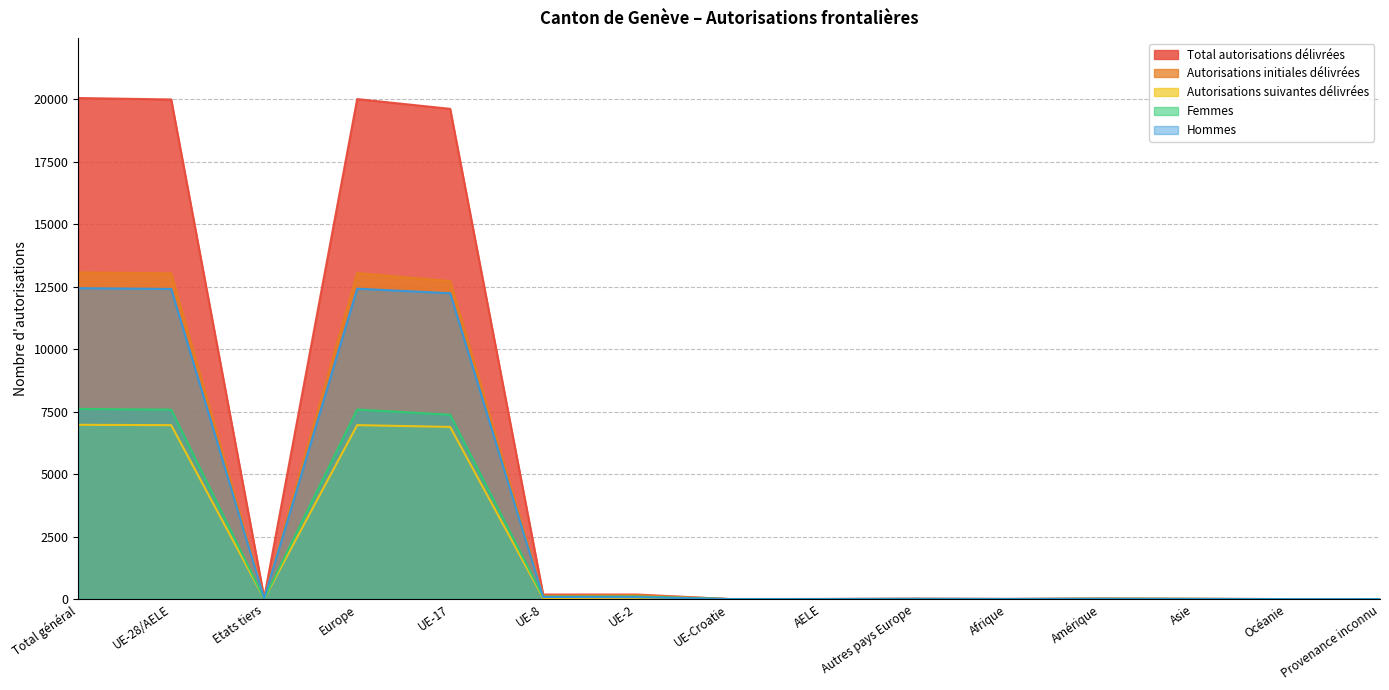

What is the label of the 12th point from the left?

Amérique